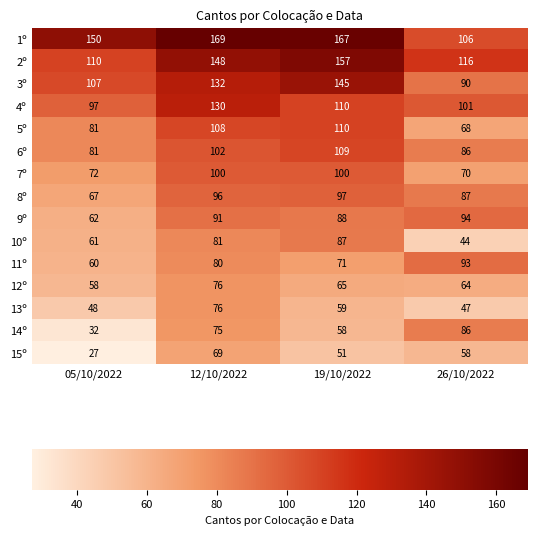

Which category has the lowest value across all series?

05/10/2022